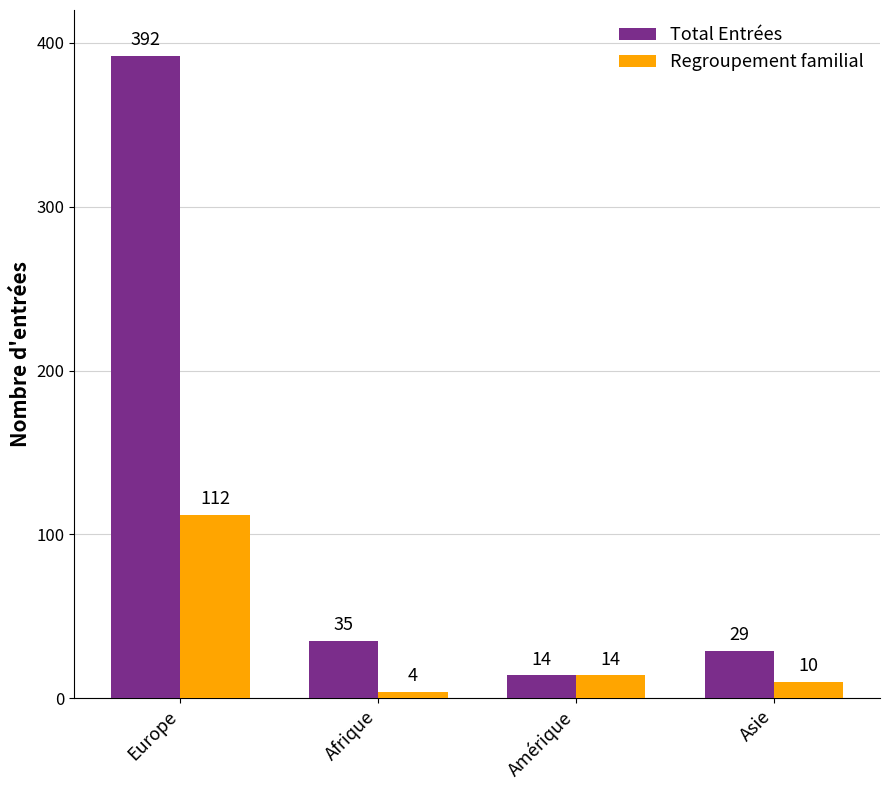

Which category has the lowest value in the Regroupement familial series?

Afrique